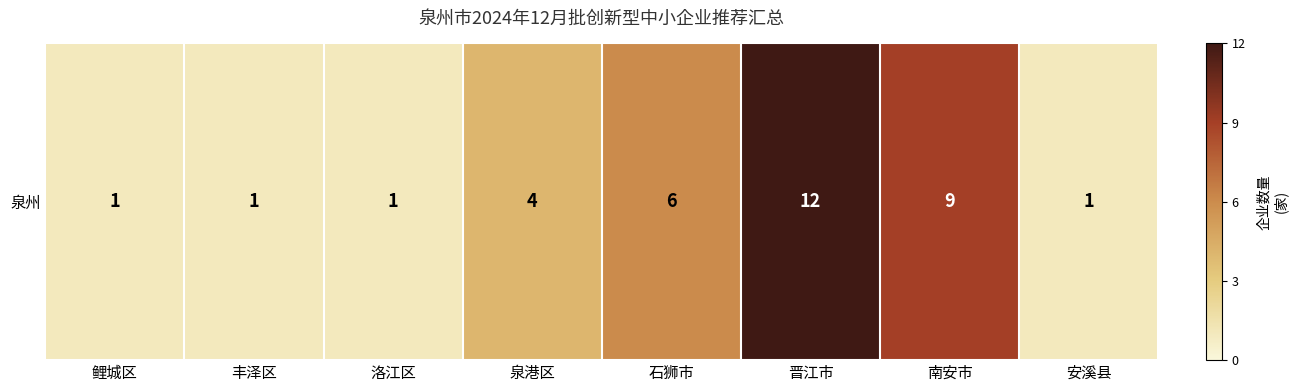

Reading right to left, list all the values displayed in this chart.

安溪县=1	南安市=9	晋江市=12	石狮市=6	泉港区=4	洛江区=1	丰泽区=1	鲤城区=1